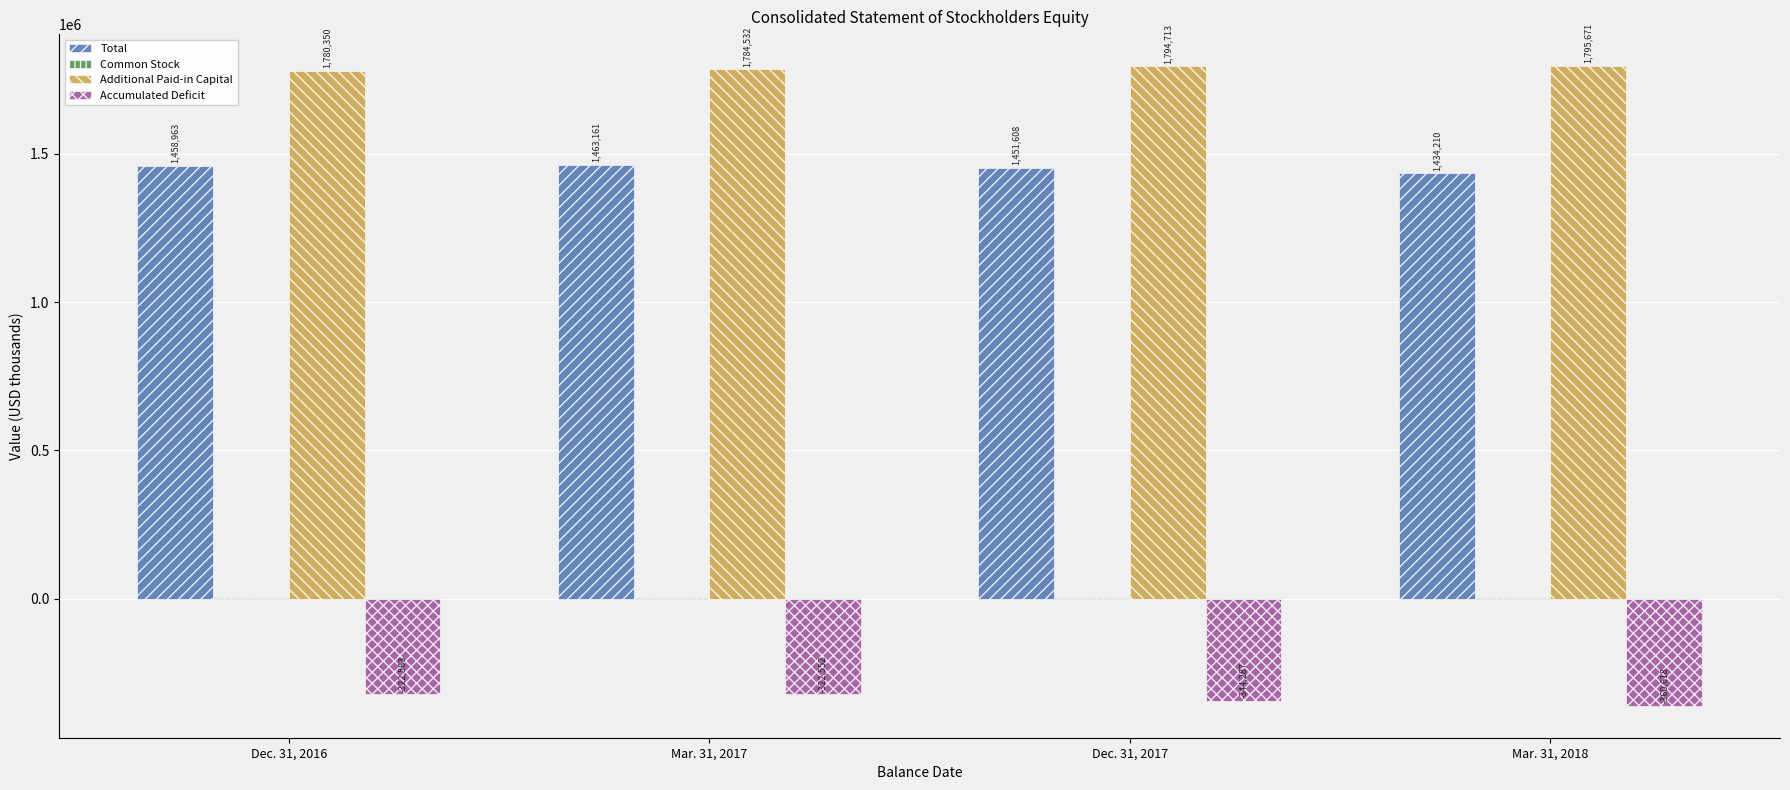

Between Dec. 31, 2017 and Mar. 31, 2018, which series saw the biggest shift?

Total